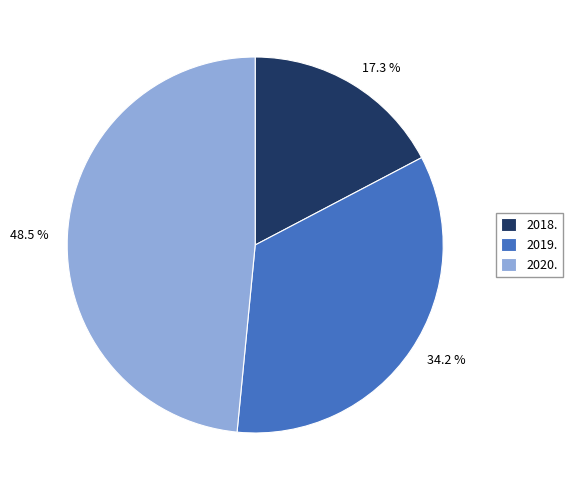

Is it true that 2018. is 32% of the pie?

False